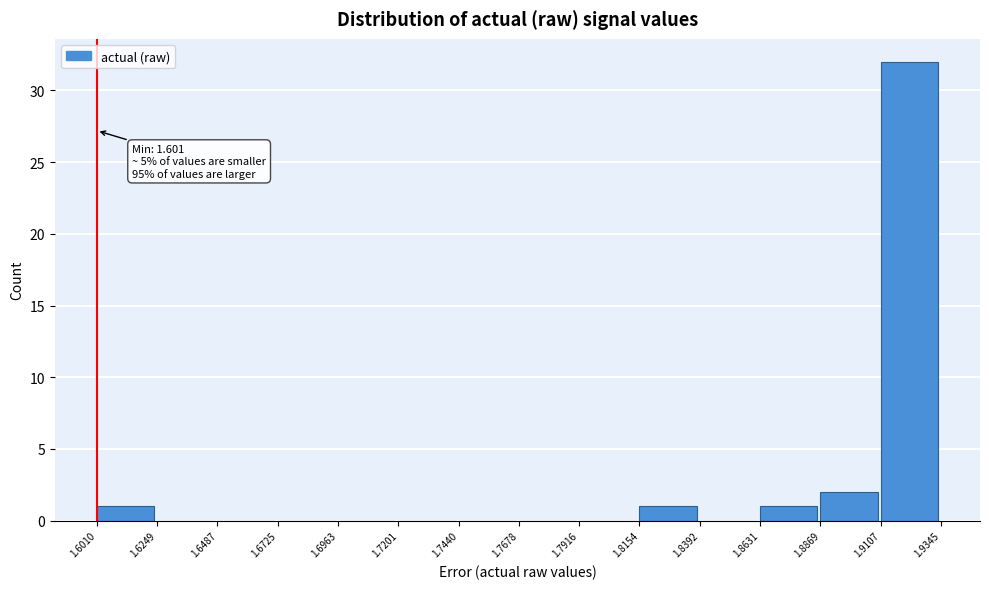

Over which range of the x-axis is the bar tallest?

1.9107 to 1.9345